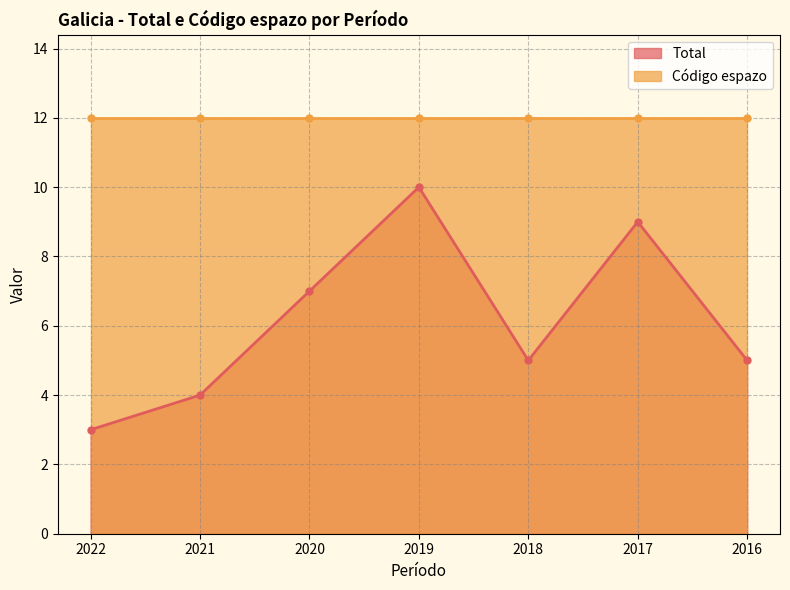

How many data points does each series have?

7